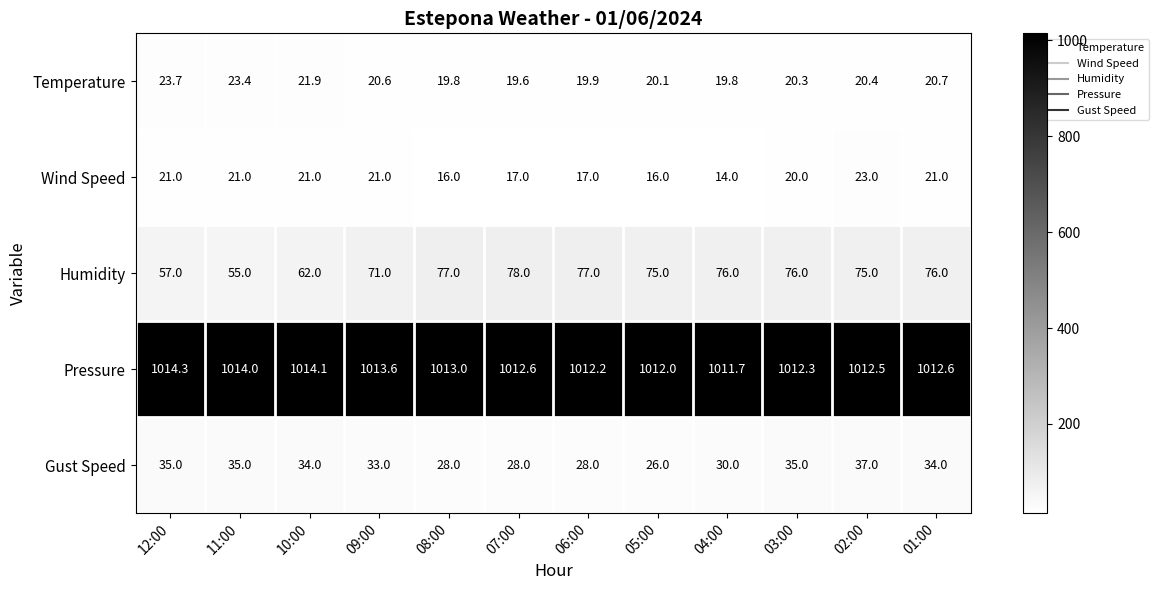

Which series has the widest spread of values?

Humidity